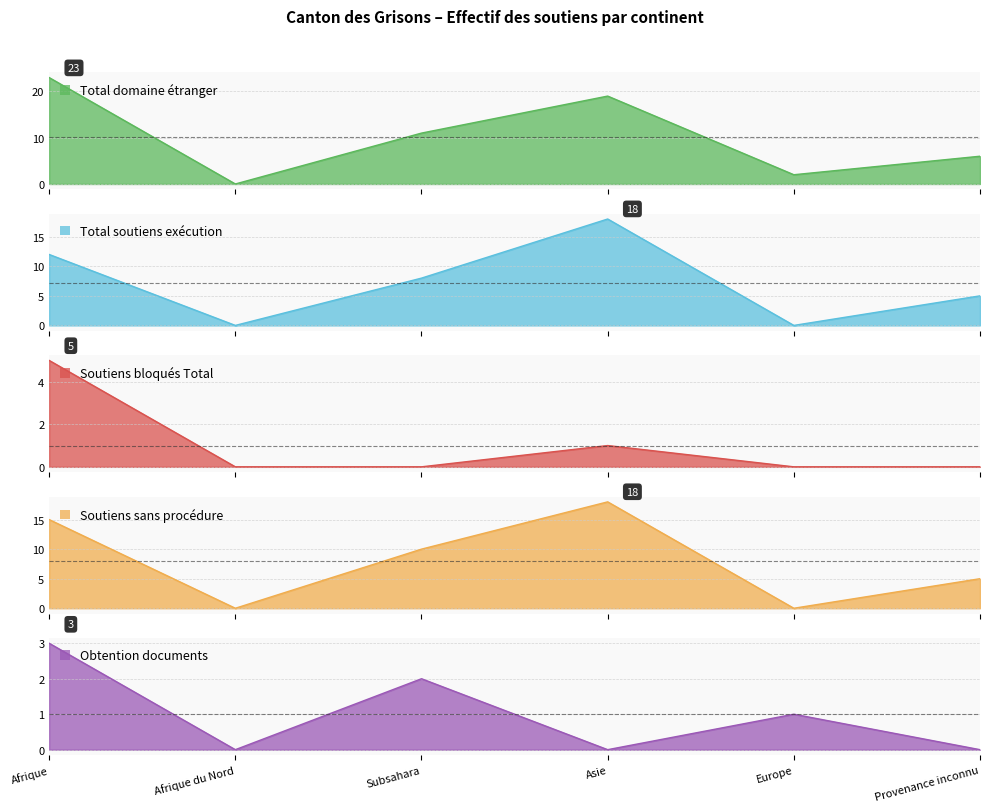

Reading left to right, transcribe all the data shown in this chart.

Total domaine étranger: Afrique=23	Afrique du Nord=0	Subsahara=11	Asie=19	Europe=2	Provenance inconnu=6
Total soutiens exécution: Afrique=12	Afrique du Nord=0	Subsahara=8	Asie=18	Europe=0	Provenance inconnu=5
Soutiens bloqués Total: Afrique=5	Afrique du Nord=0	Subsahara=0	Asie=1	Europe=0	Provenance inconnu=0
Soutiens sans procédure: Afrique=15	Afrique du Nord=0	Subsahara=10	Asie=18	Europe=0	Provenance inconnu=5
Obtention documents: Afrique=3	Afrique du Nord=0	Subsahara=2	Asie=0	Europe=1	Provenance inconnu=0